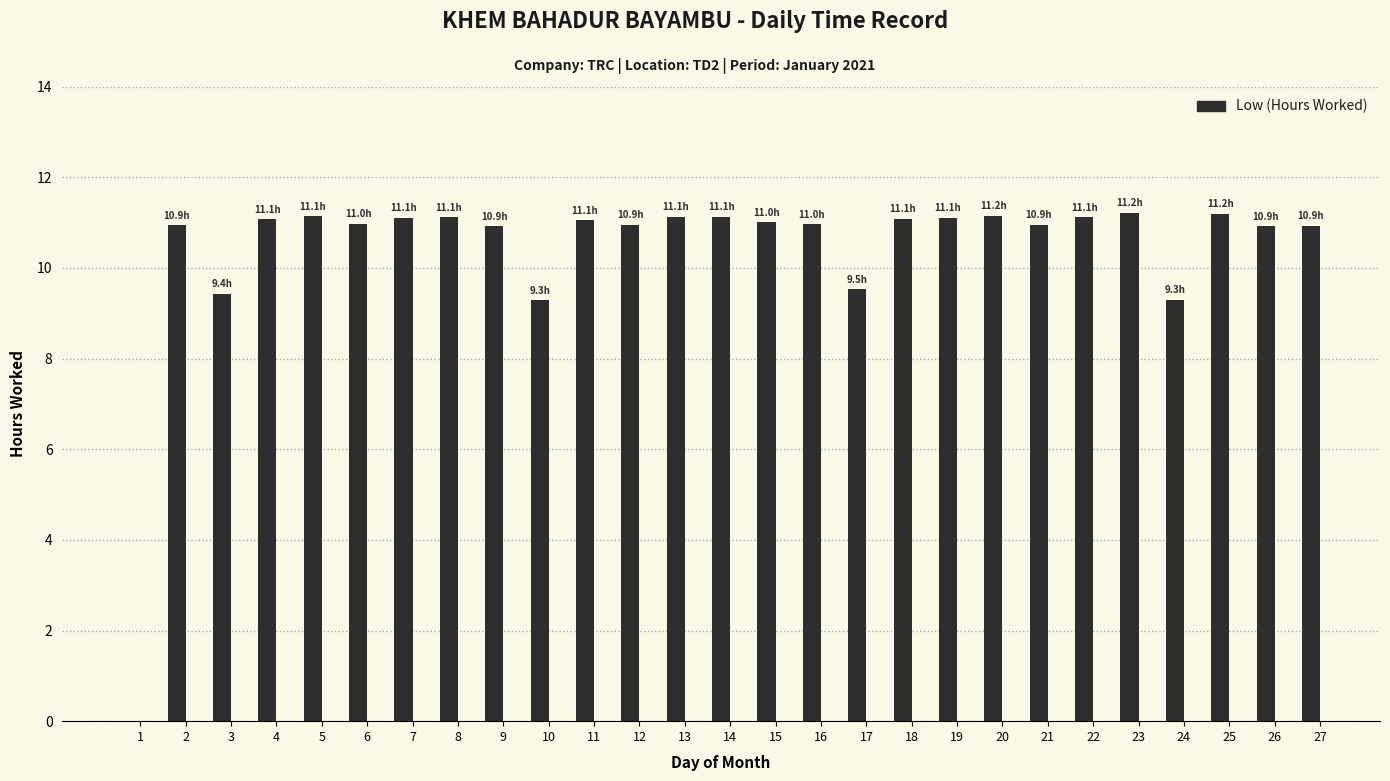

The value at 24 is 9.3. True or false?

True